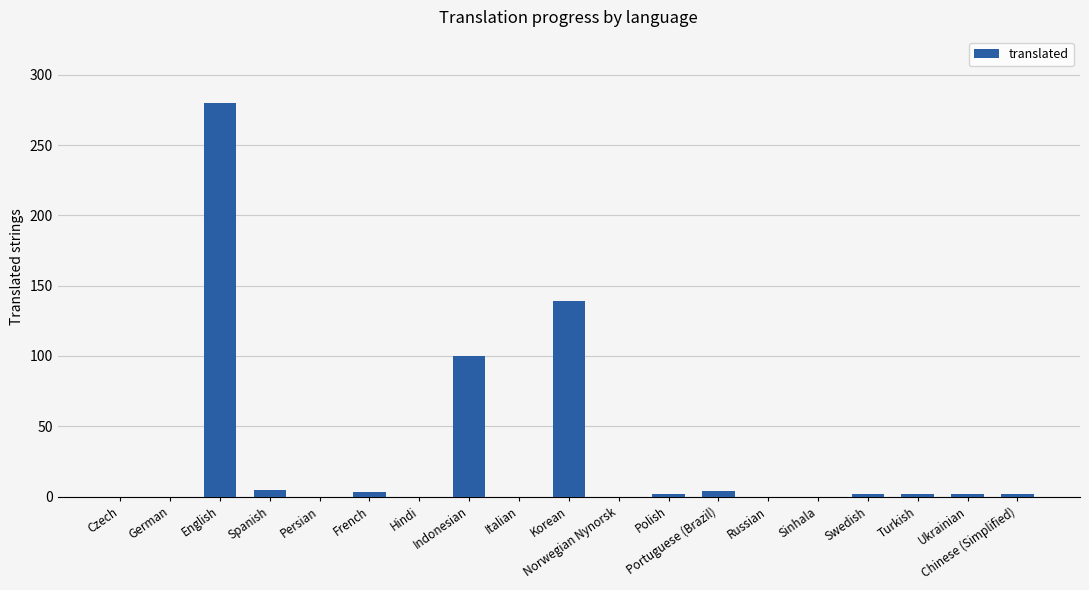

What is the change in value from English to Sinhala?

-280